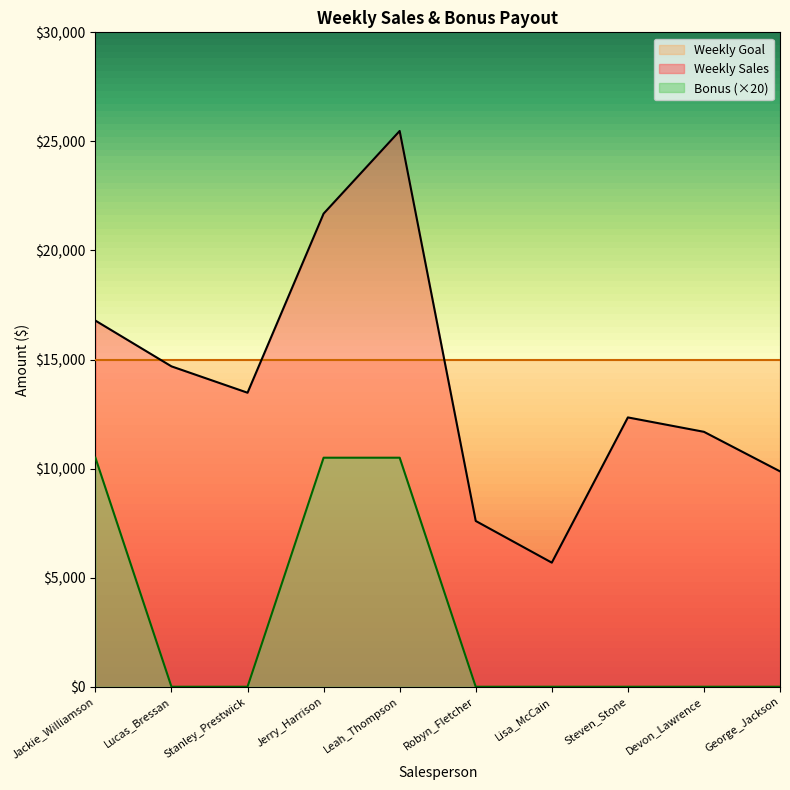

Between Jerry_Harrison and Steven_Stone, which series saw the biggest shift?

Bonus (×20)